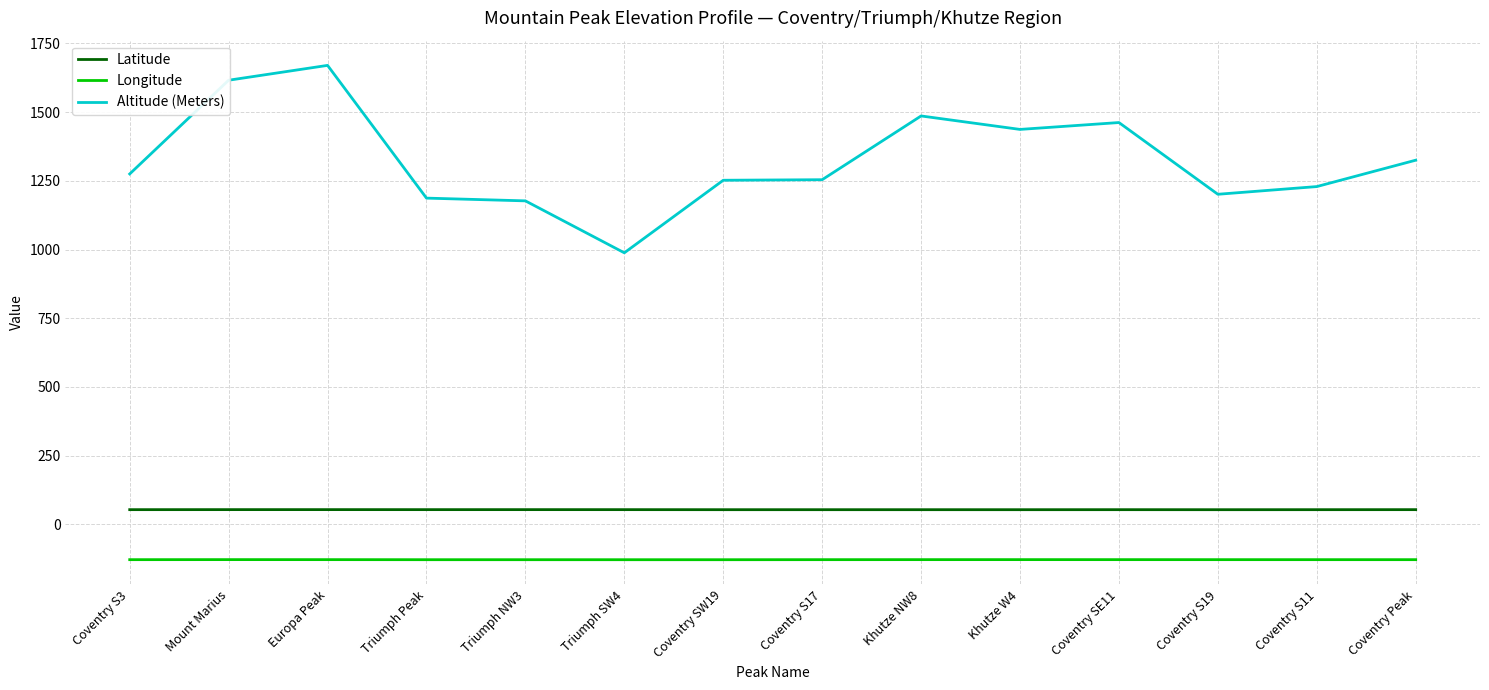

How many lines are shown in the chart?

3